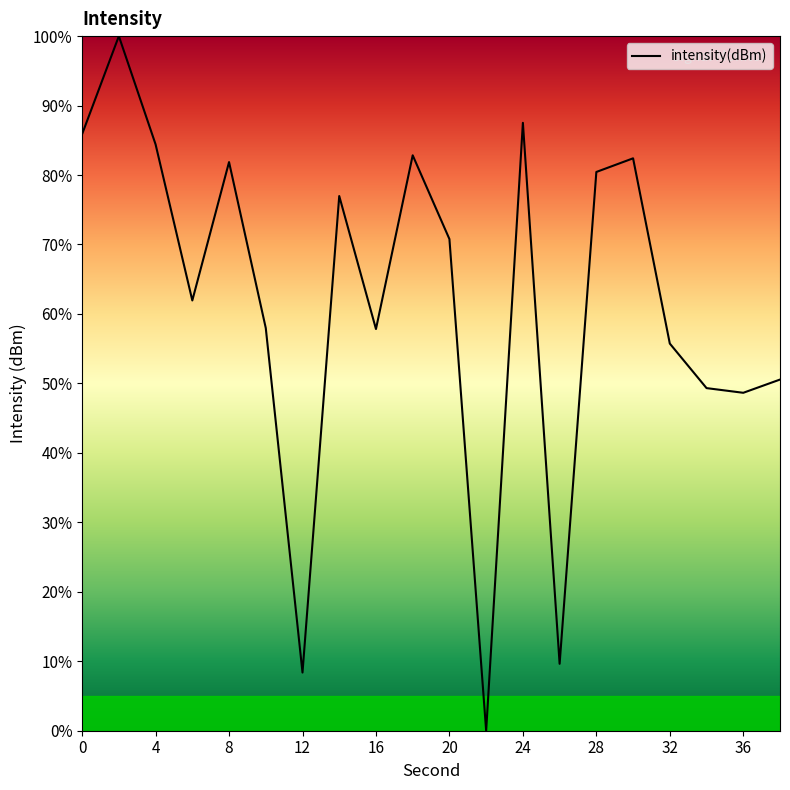

What is the maximum value shown in the chart?

100.0